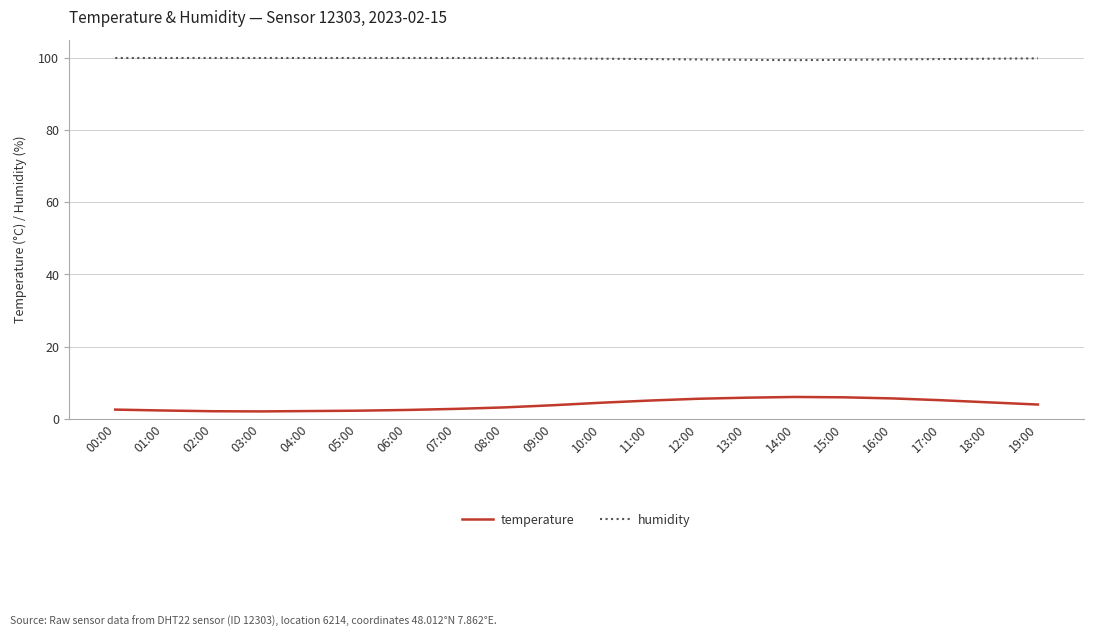

What position from the right is 12:00?

8